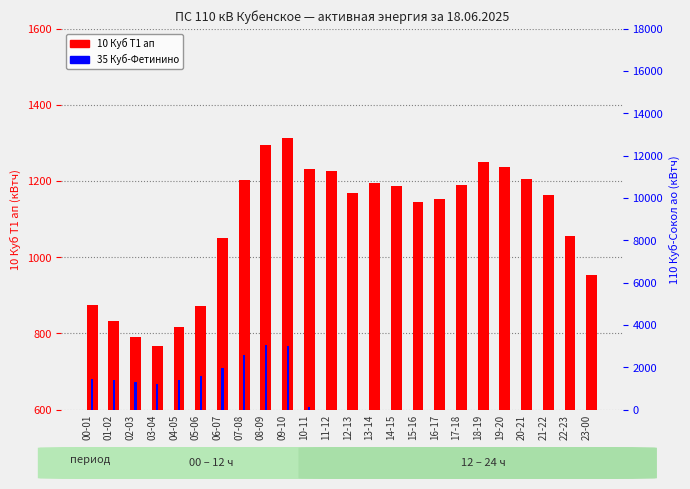

What position from the right is 18-19?

6